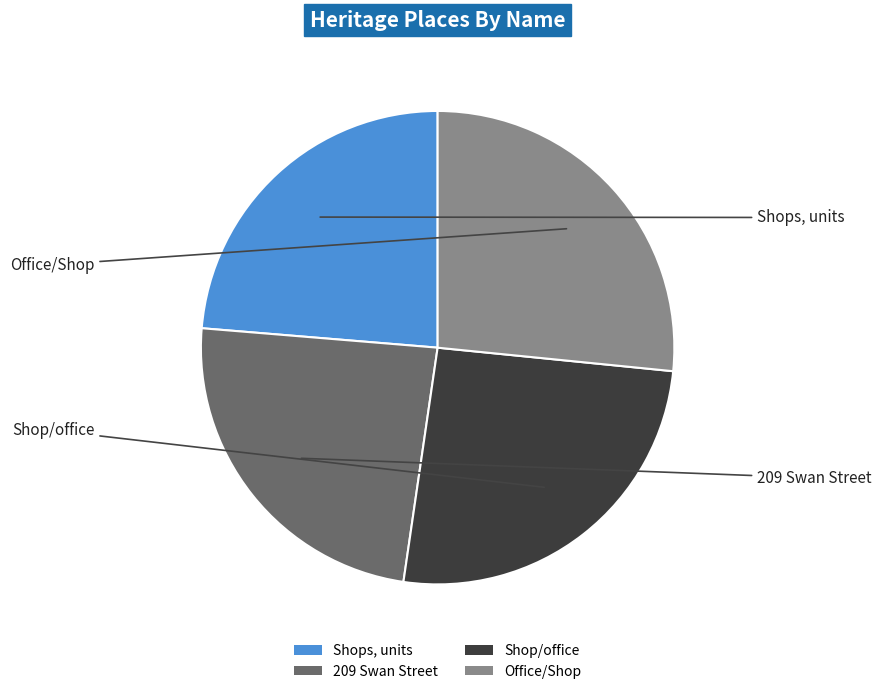

What is the largest slice in the pie chart?

Office/Shop